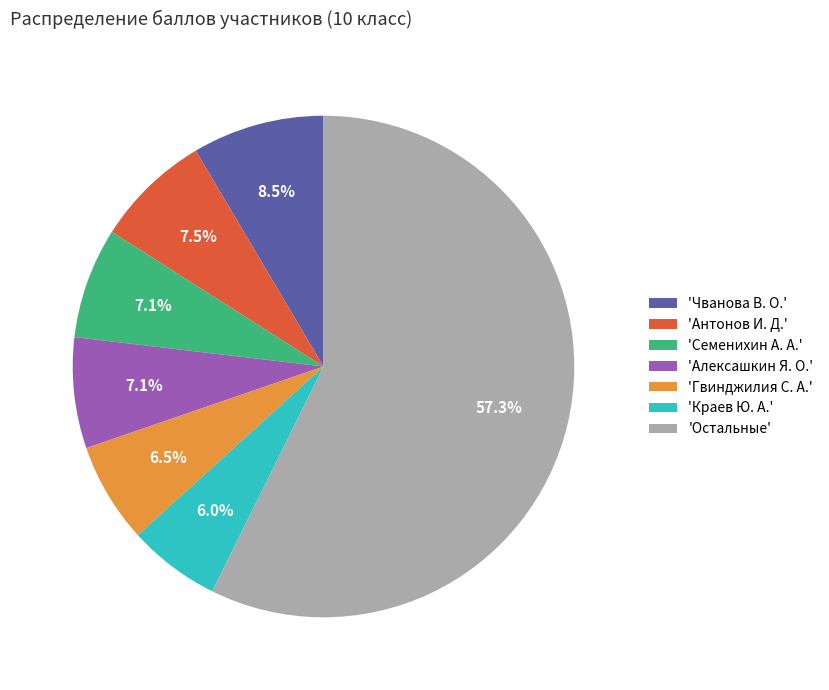

Which category has the biggest portion of the pie?

'Остальные'